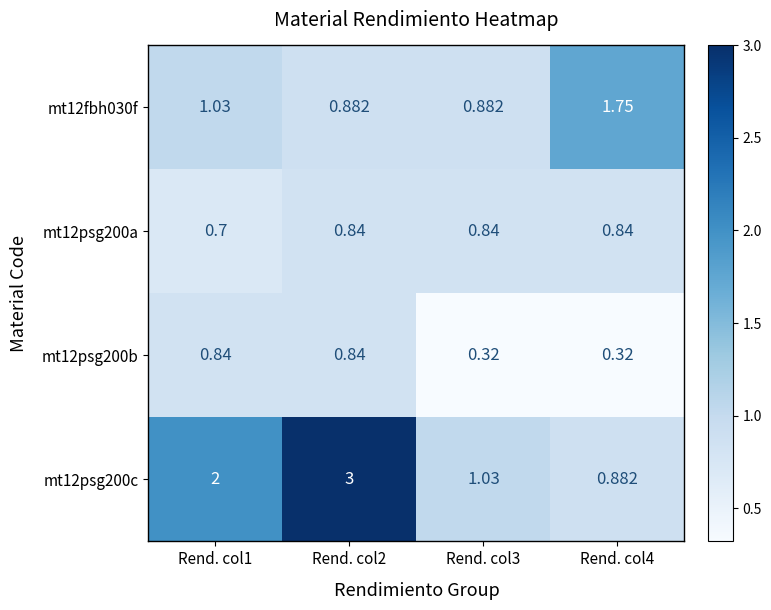

What is the greatest value displayed?

3.0